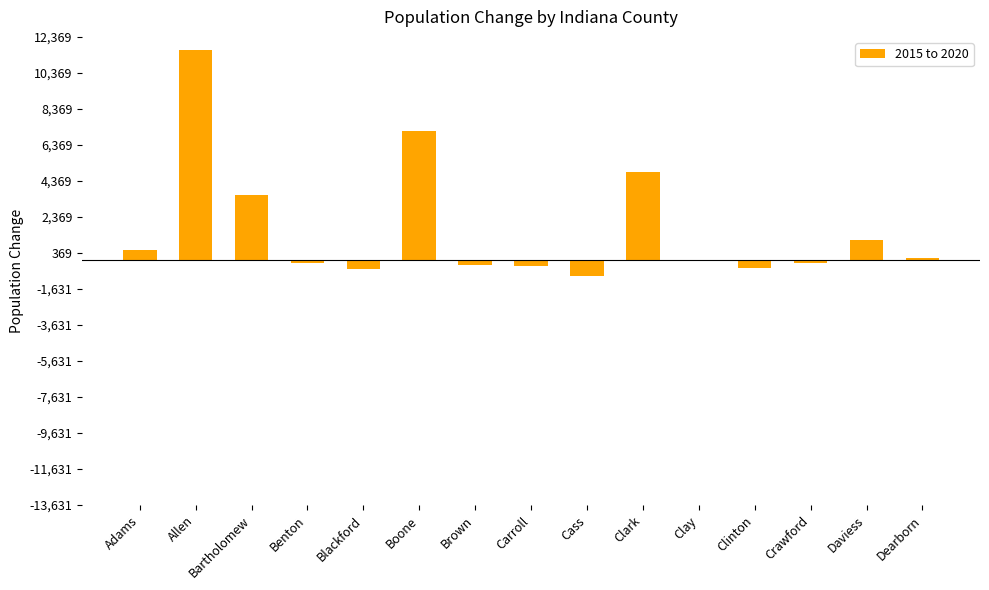

Which has a higher value, Allen or Benton?

Allen